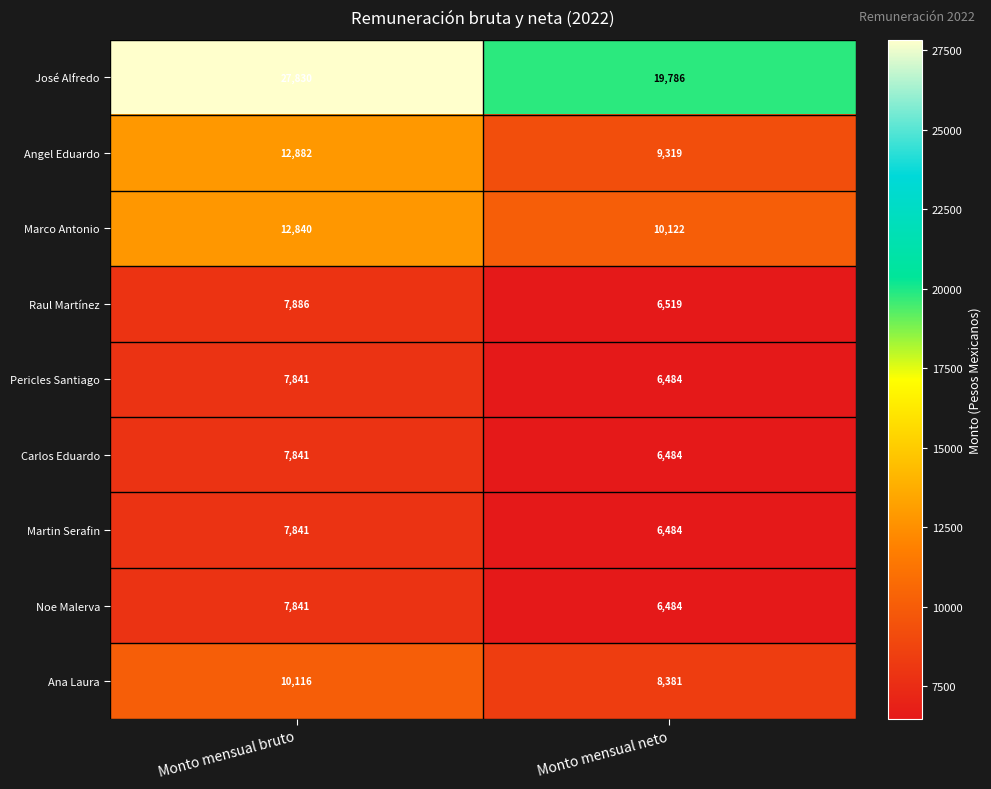

Count the number of categories in the chart.

2